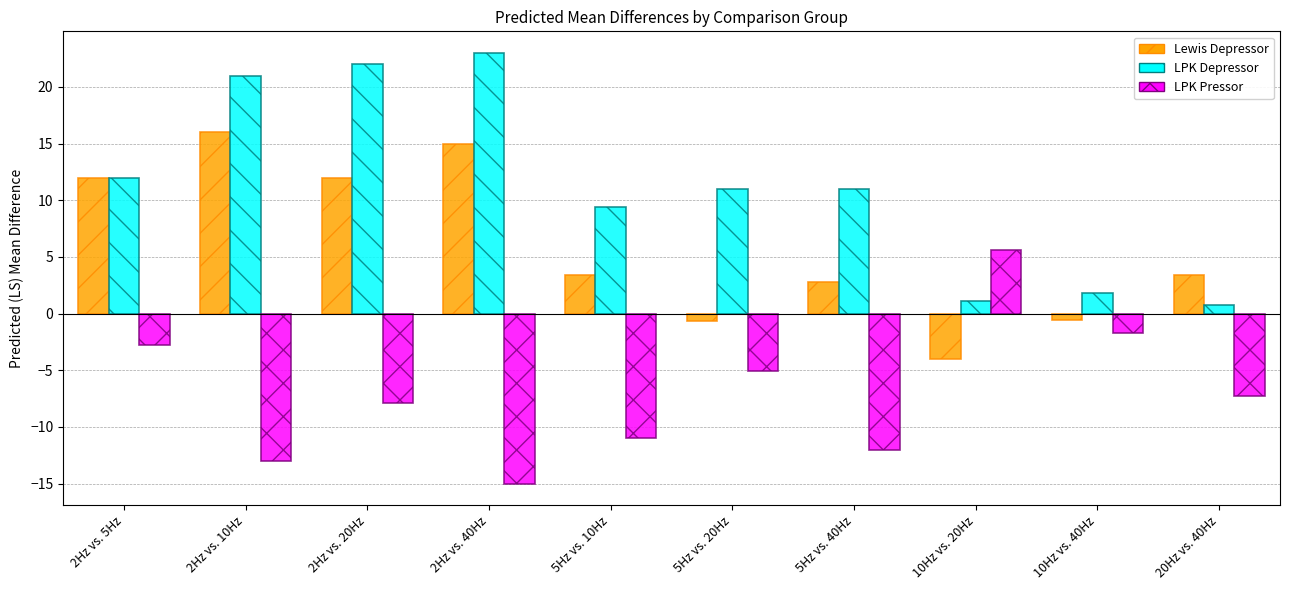

At which category does the chart reach its peak across all series?

2Hz vs. 40Hz